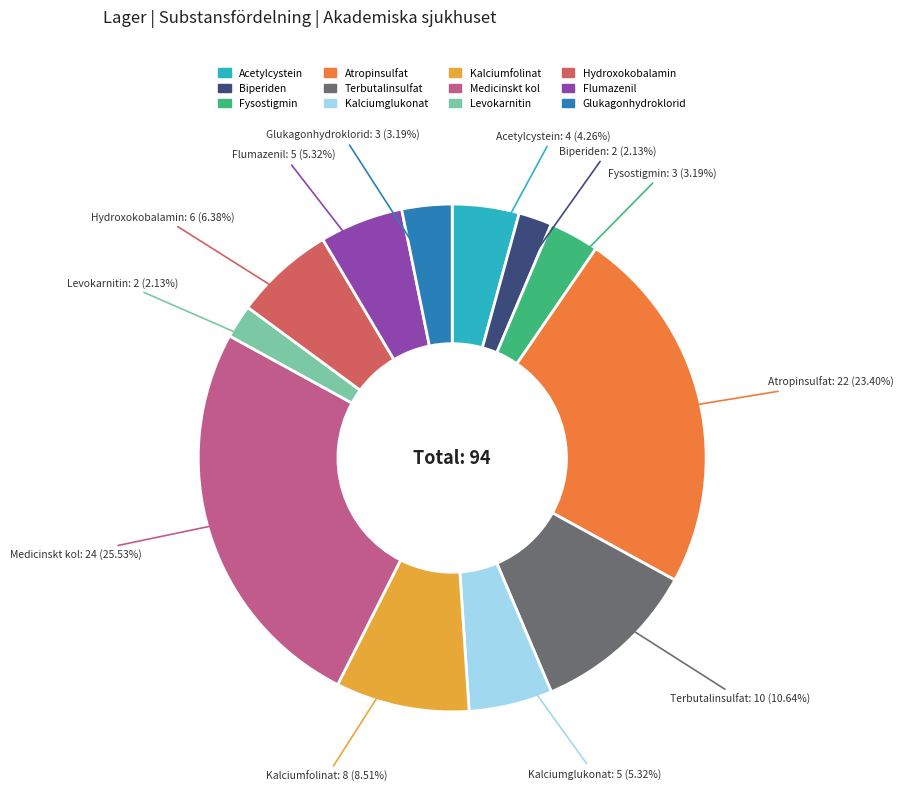

Does Kalciumglukonat account for over 50% of the chart?

No